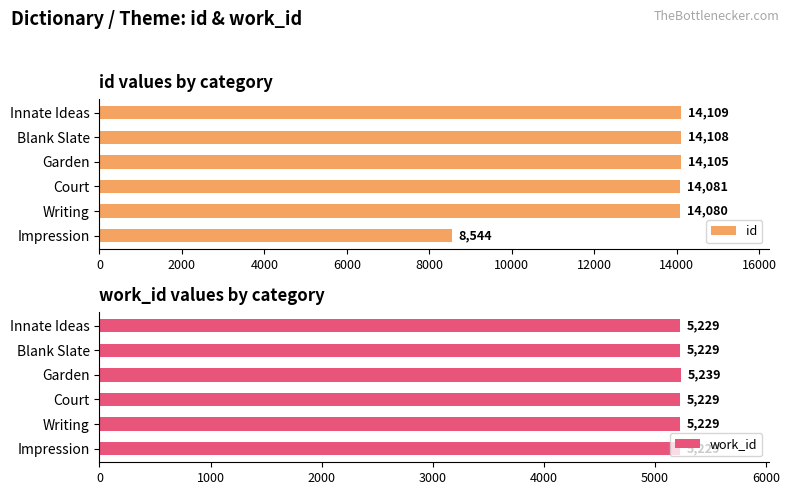

What is the sum of all work_id values?

31384